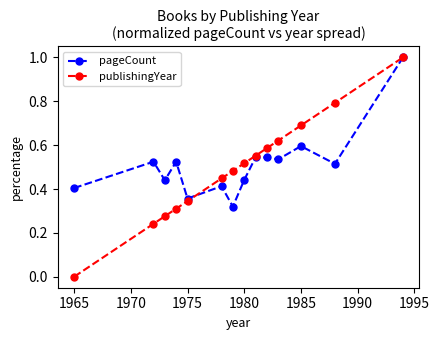

True or false: pageCount has more than 1 points higher than both neighbors.

True